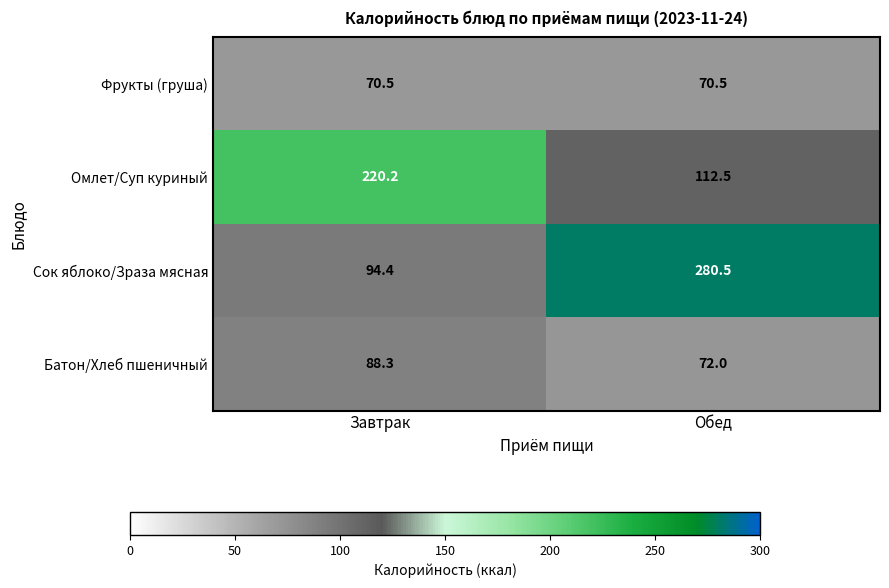

At Обед, list the series in order from smallest to largest.

Фрукты (груша), Батон/Хлеб пшеничный, Омлет/Суп куриный, Сок яблоко/Зраза мясная